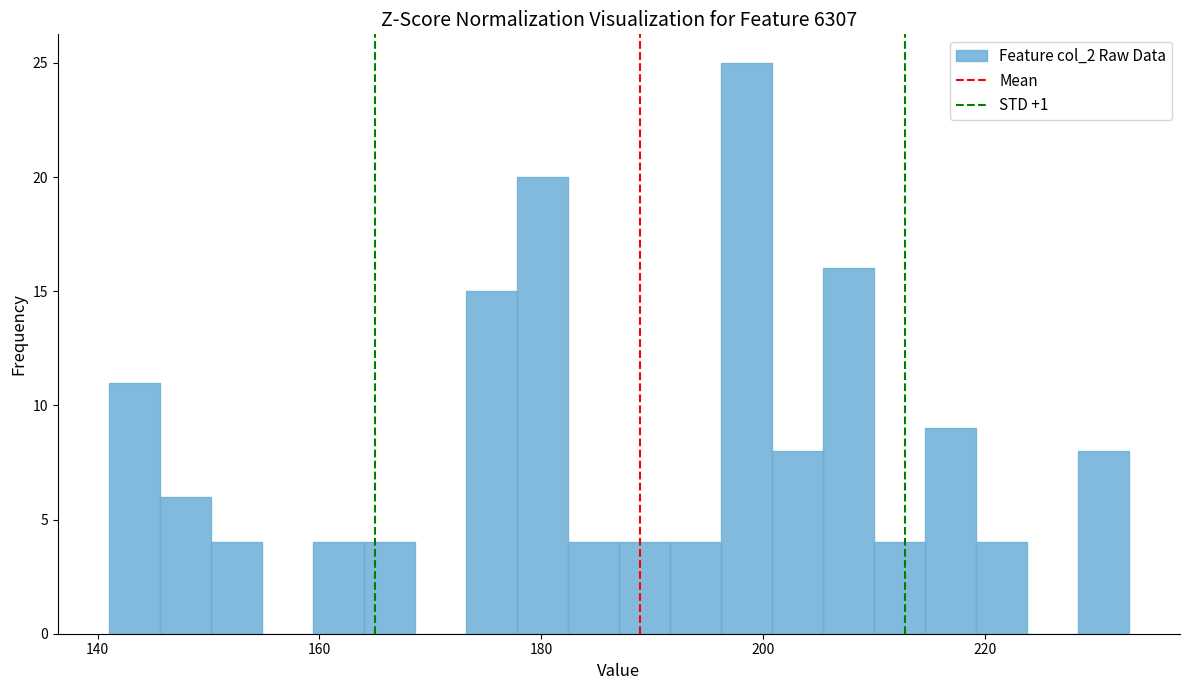

Read against the x-axis, roughly where is the centre of the tallest bar?

198